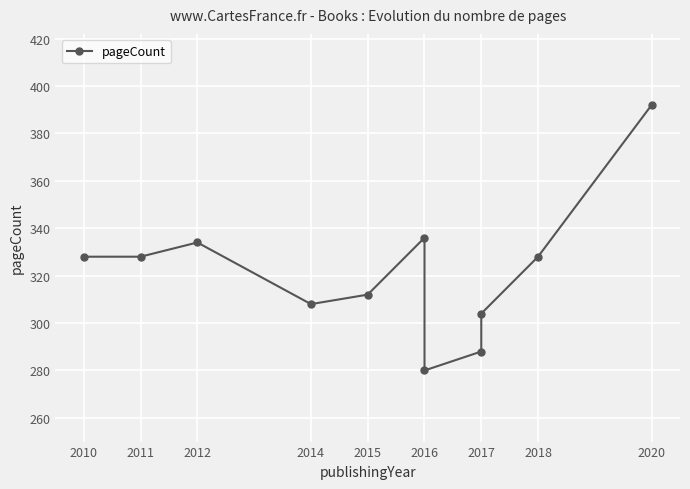

The value at 2011 is 328. True or false?

True